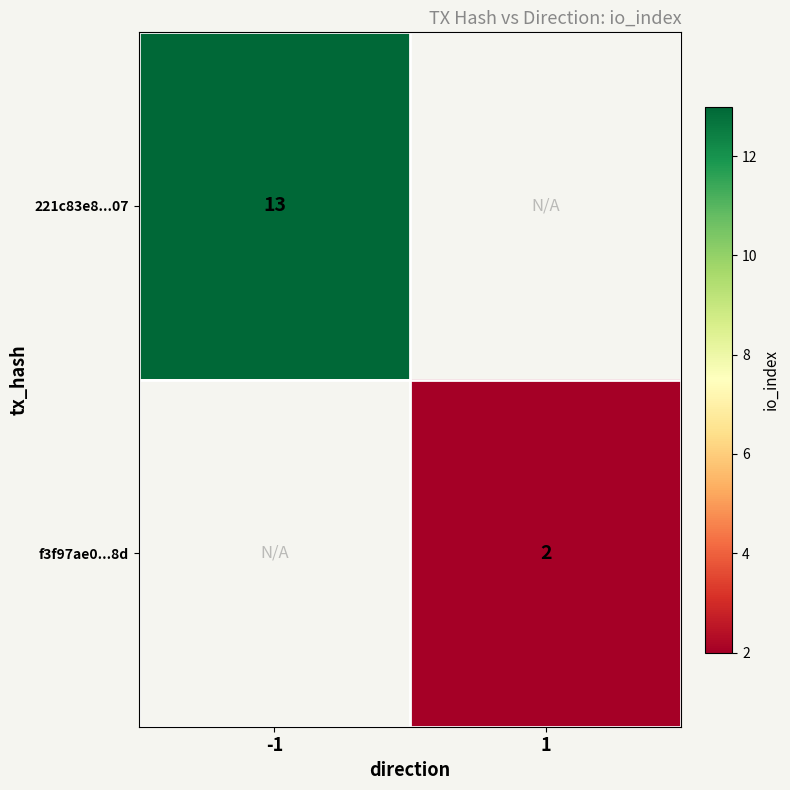

The value of f3f97ae0...8d at 1 is 2. True or false?

True